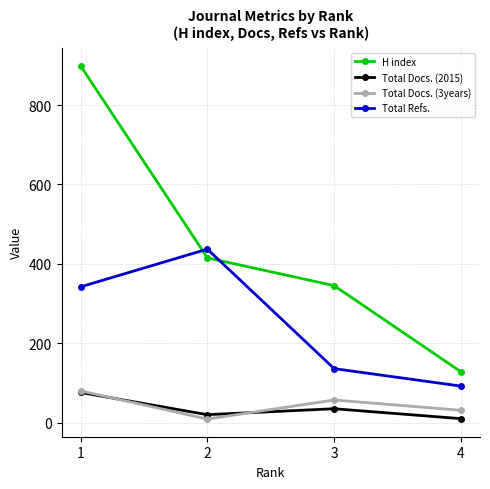

True or false: Total Docs. (2015) has more than 0 interior local peaks.

True